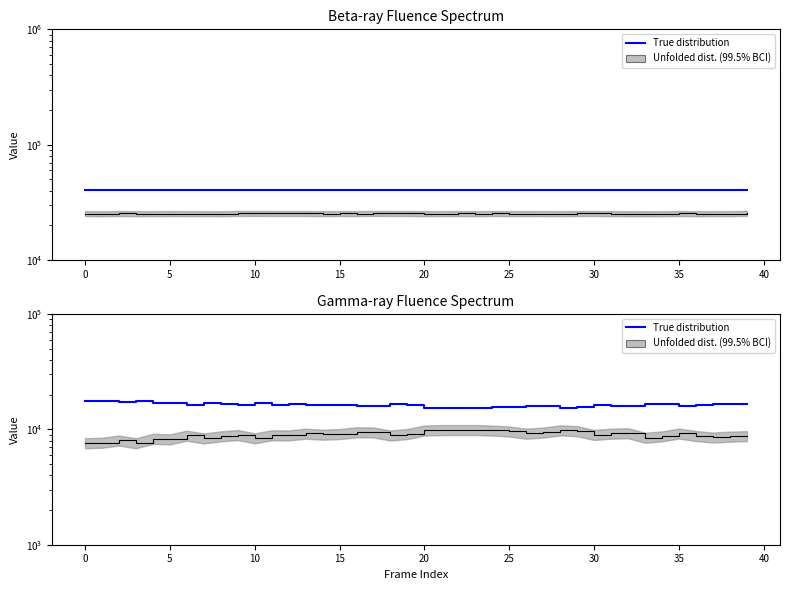

Which label corresponds to the smallest value in the chart?

23